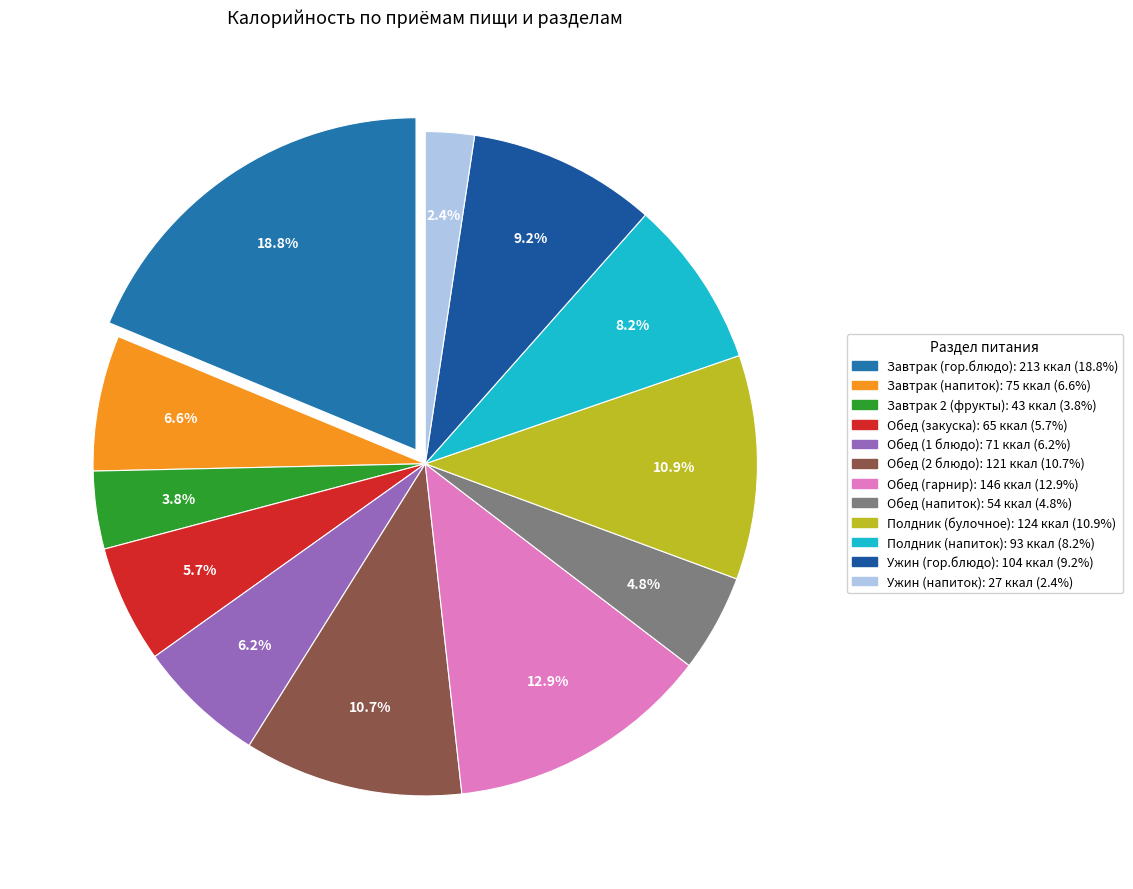

Which category has the biggest portion of the pie?

Завтрак (гор.блюдо)